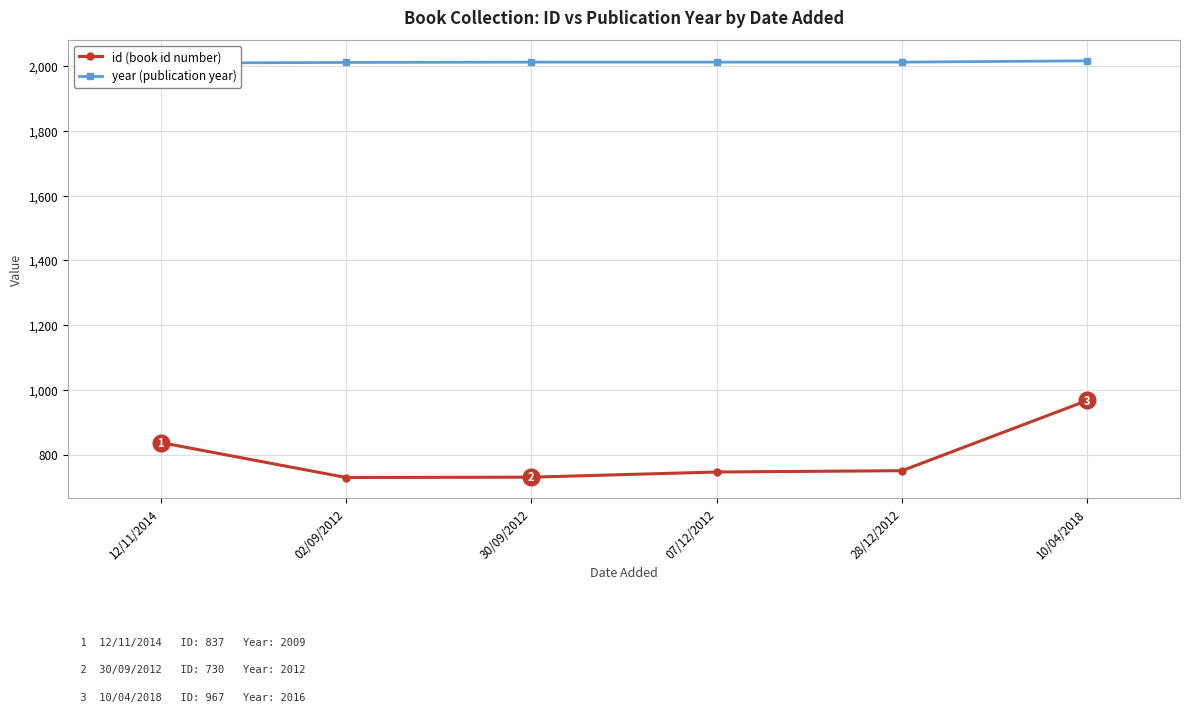

What is the label of the 6th point from the left?

10/04/2018